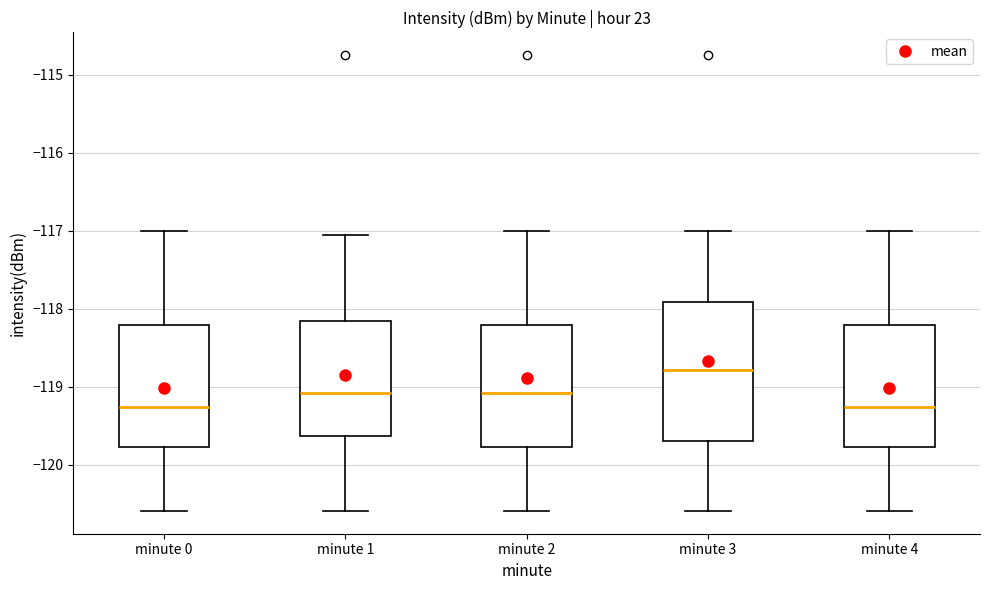

Reading left to right, read every box against the y-axis: the position of its median line, the range the box covers, and the ends of its whiskers. The values are not printed on the chart, so give them approximately, as read against the axis.

minute 0: median -119.3, box -119.8 to -118.2, whiskers -120.6 to -117.0
minute 1: median -119.1, box -119.6 to -118.2, whiskers -120.6 to -117.1
minute 2: median -119.1, box -119.8 to -118.2, whiskers -120.6 to -117.0
minute 3: median -118.8, box -119.7 to -117.9, whiskers -120.6 to -117.0
minute 4: median -119.3, box -119.8 to -118.2, whiskers -120.6 to -117.0